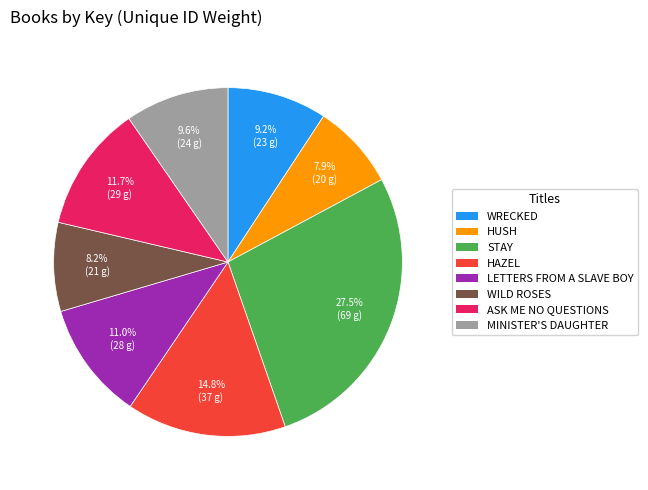

Is there a majority slice in this chart?

No